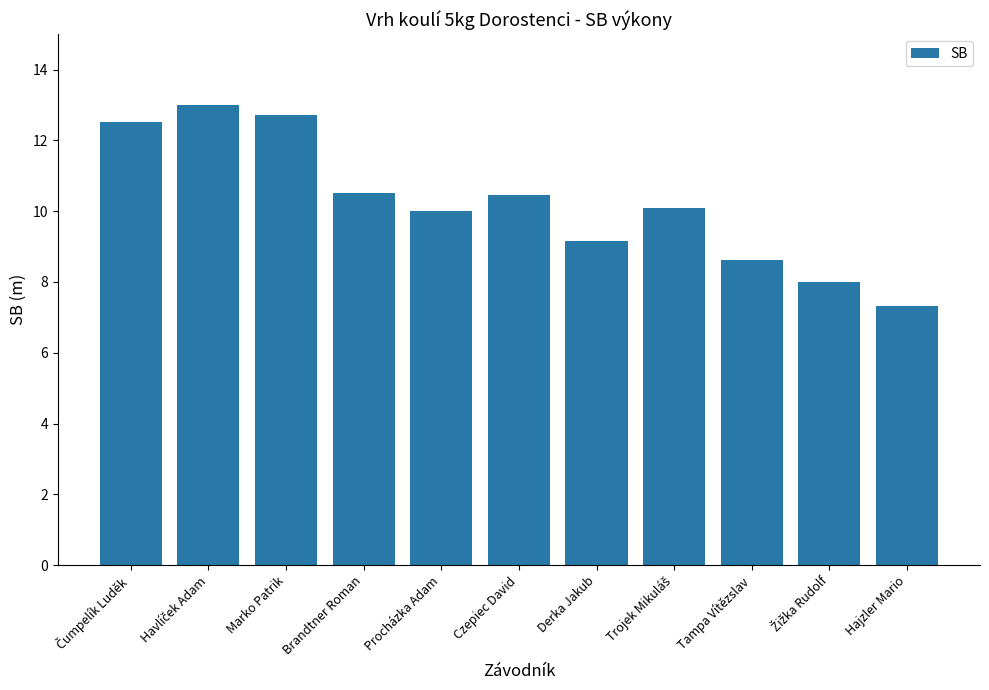

What position from the left is Derka Jakub?

7